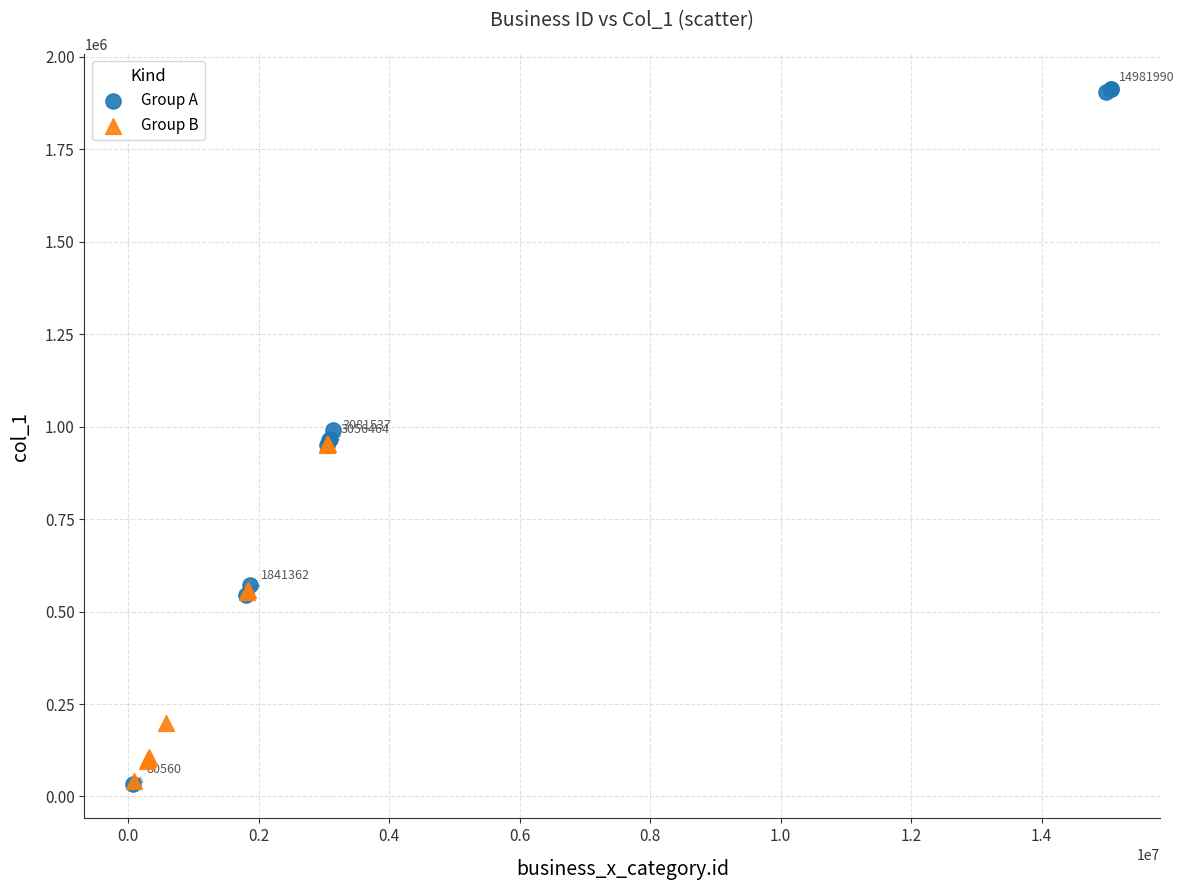

Which series has the widest spread of Y values?

Group A